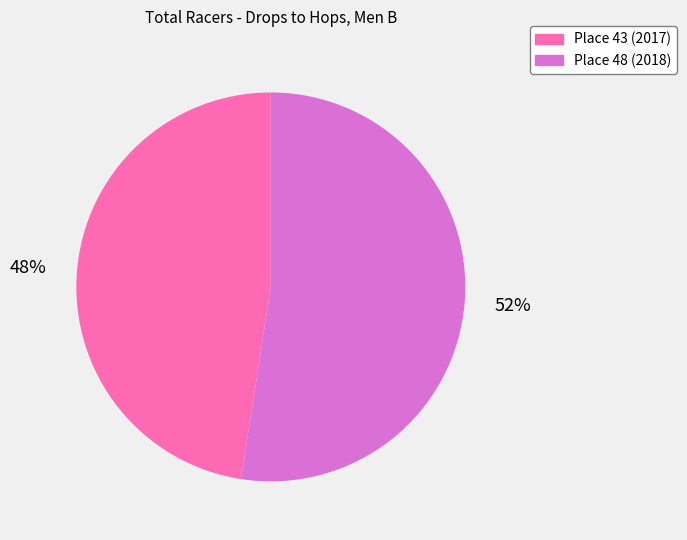

Rank the categories by value from highest to lowest.

Place 48 (2018), Place 43 (2017)